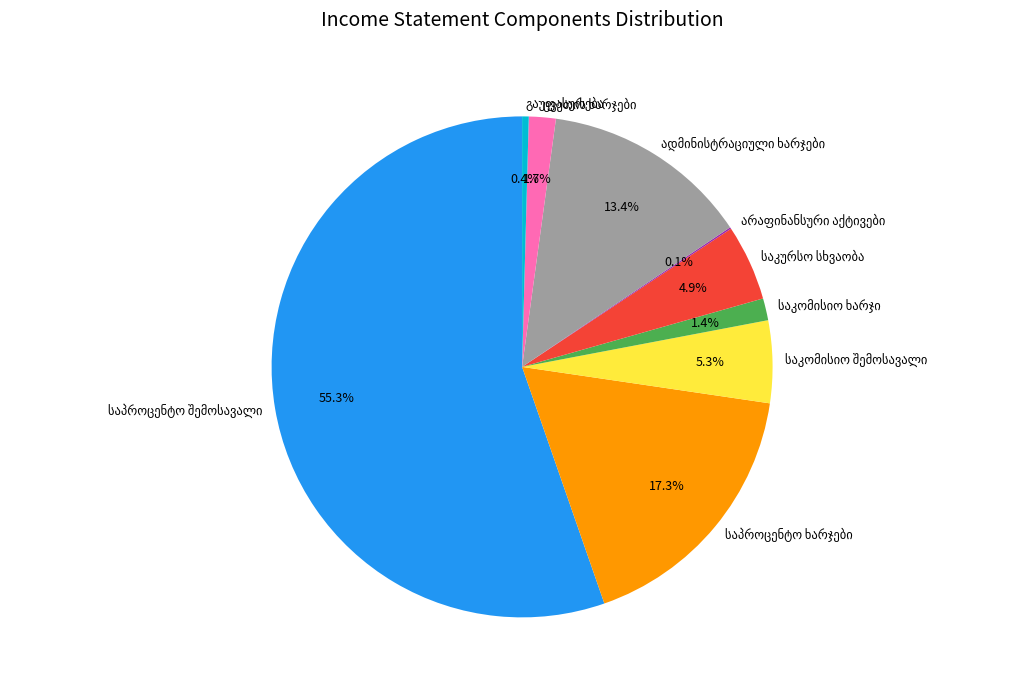

Is there a majority slice in this chart?

Yes